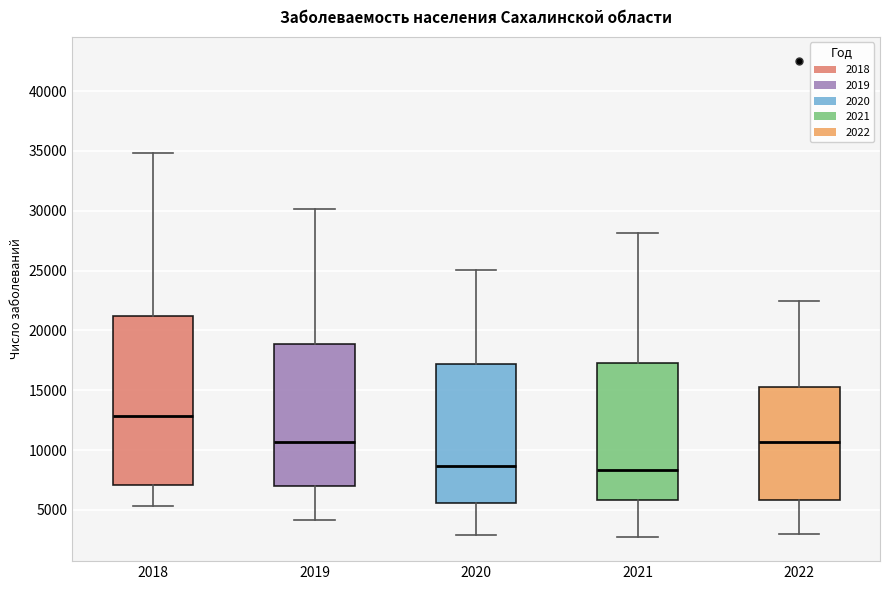

Reading left to right, transcribe this box plot: for each box, give where its median line is, the range the box spans, and where its two whiskers end, as read against the y-axis. The values are not printed on the chart, so give them approximately, as read against the axis.

2018: median 13000, box 7000 to 21000, whiskers 5500 to 35000
2019: median 10500, box 7000 to 19000, whiskers 4000 to 30000
2020: median 8500, box 5500 to 17000, whiskers 3000 to 25000
2021: median 8500, box 6000 to 17500, whiskers 2500 to 28000
2022: median 10500, box 6000 to 15500, whiskers 3000 to 22500